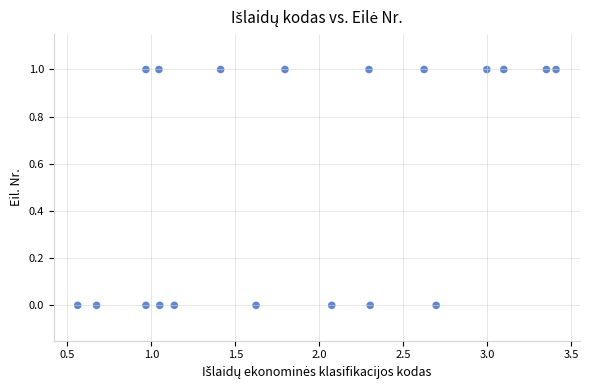

How many points are shown in the scatter plot?

19